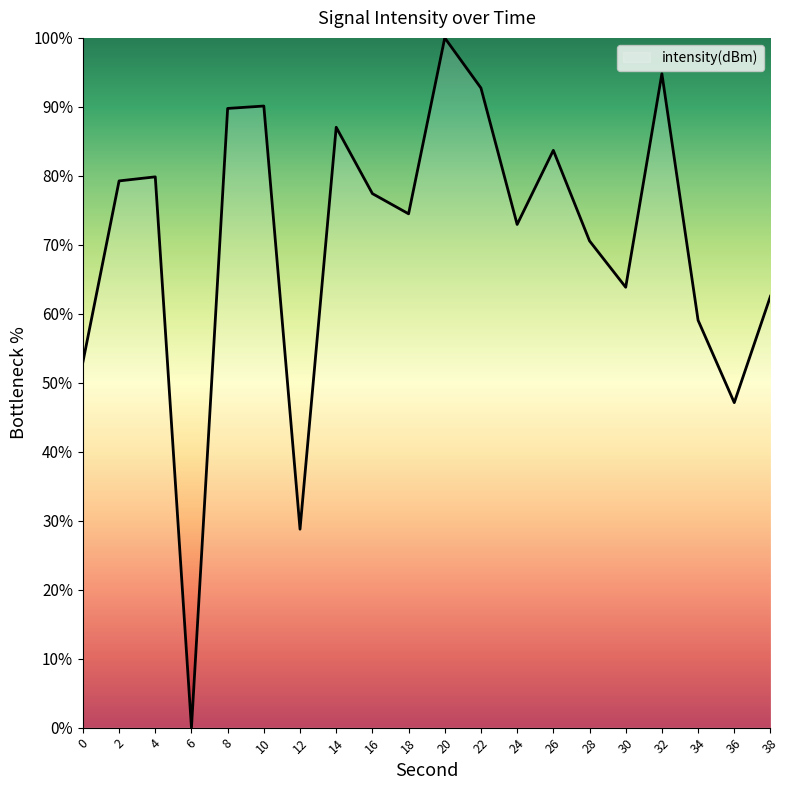

What is the difference between the values at 0 and 6?

53.0